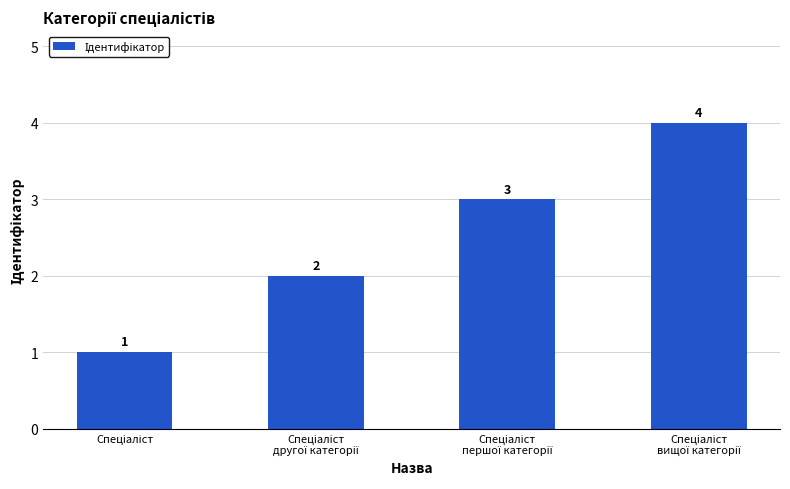

What is the difference between the maximum and minimum values?

3